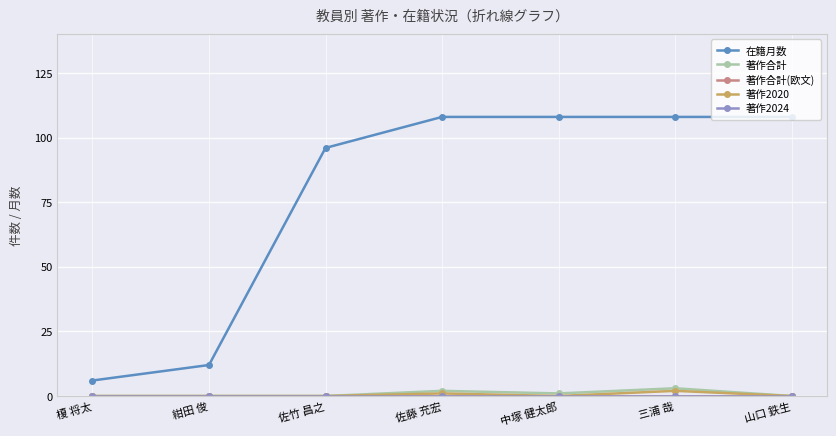

Does the chart have visible grid lines?

Yes